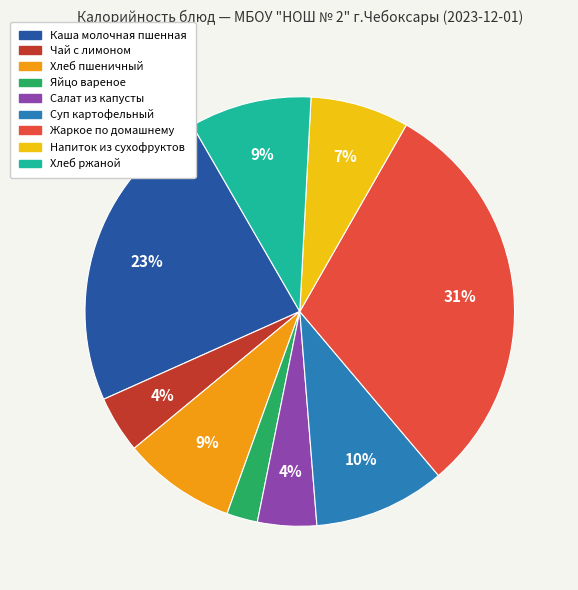

How many slices are in this pie chart?

9